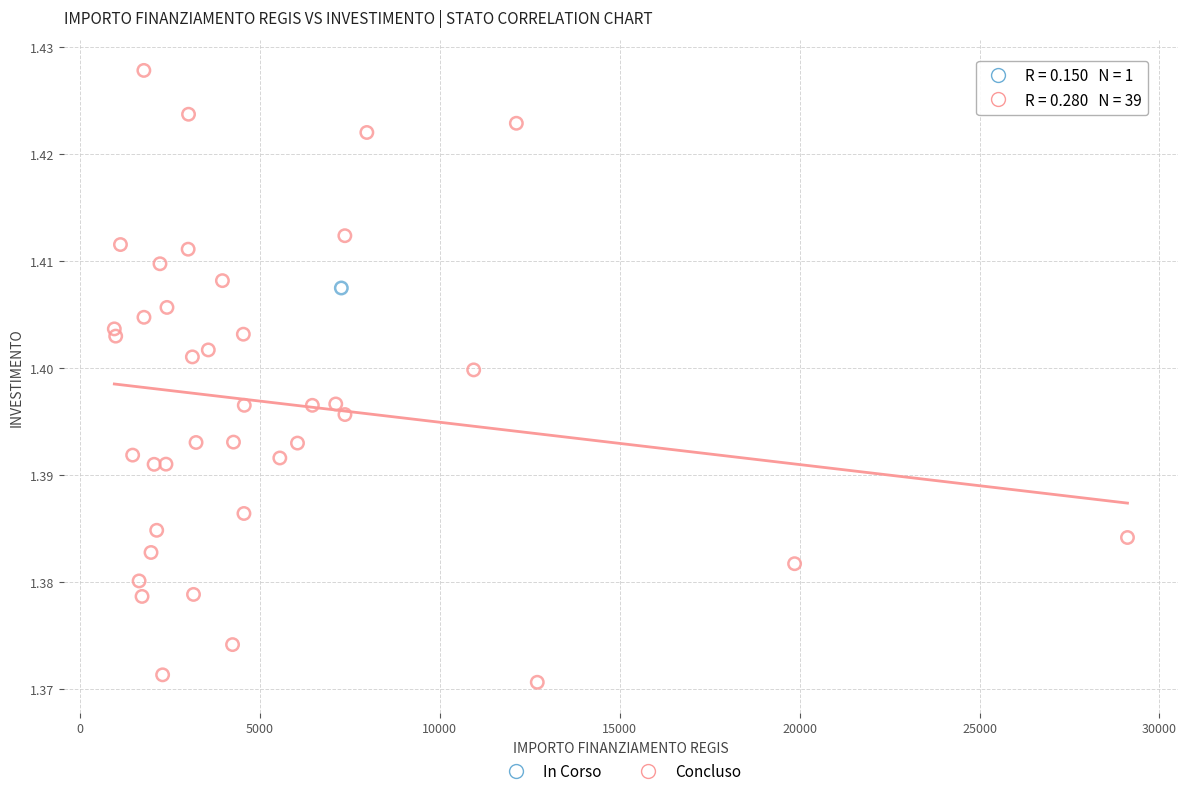

What are all the series names shown in the legend?

In Corso, Concluso